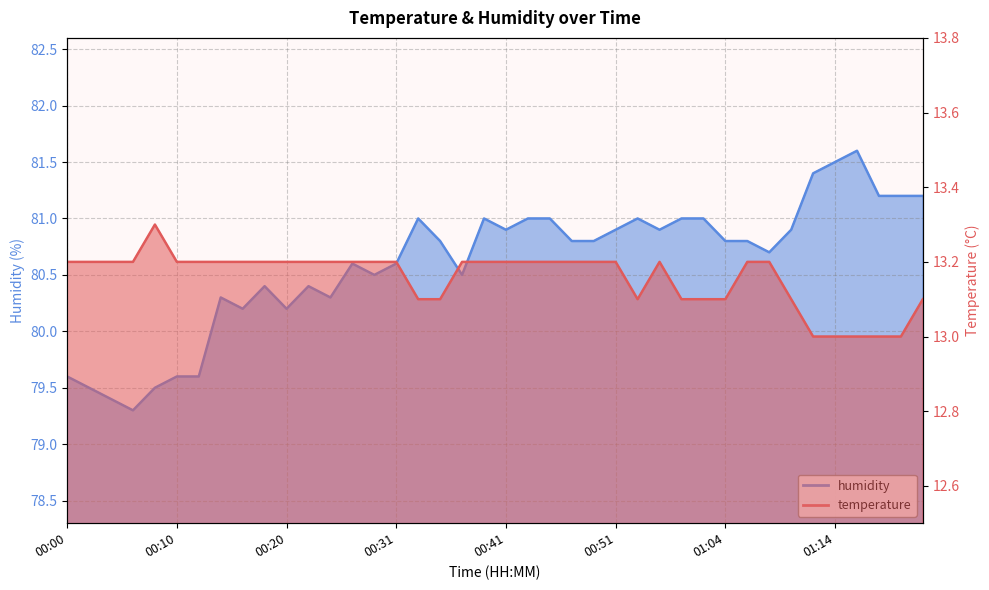

At how many categories does at least one series exceed 78?

40